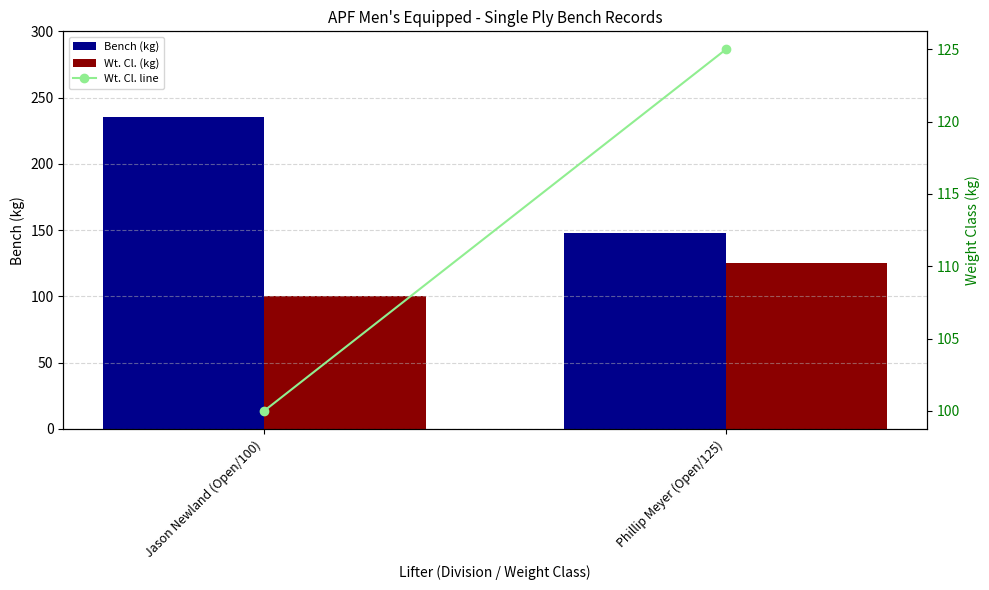

What is the lowest value of the Wt. Cl. (kg) series?

100.0